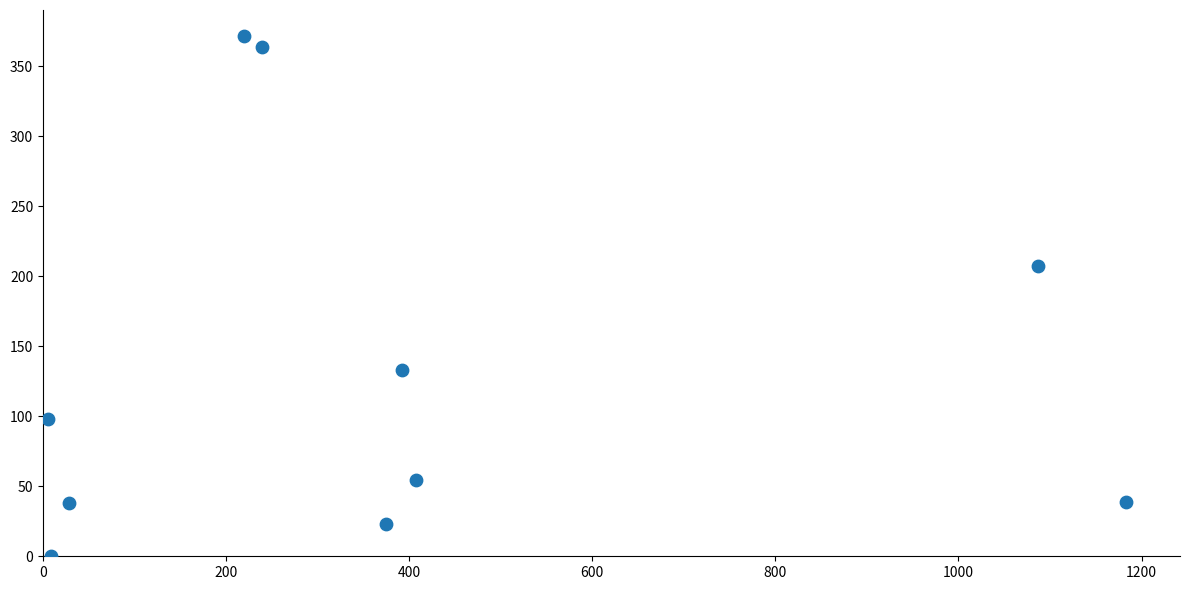

What is the range of Y values (max minus min)?

371.6